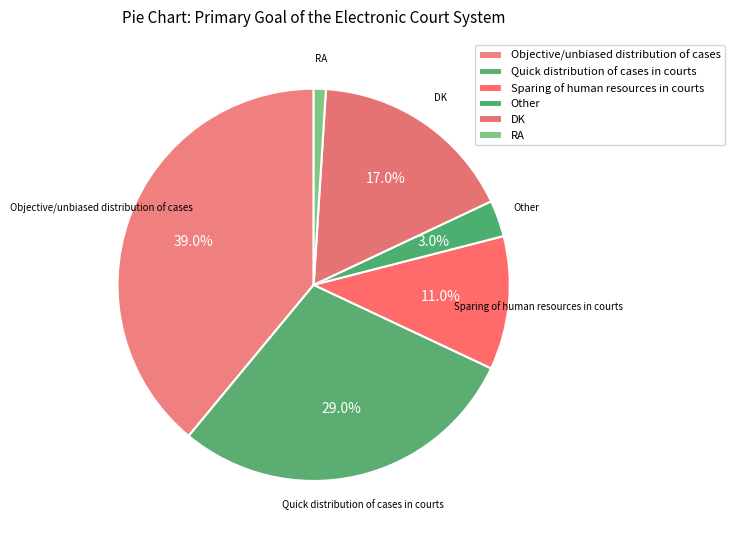

Is it true that Quick distribution of cases in courts is 29% of the pie?

True